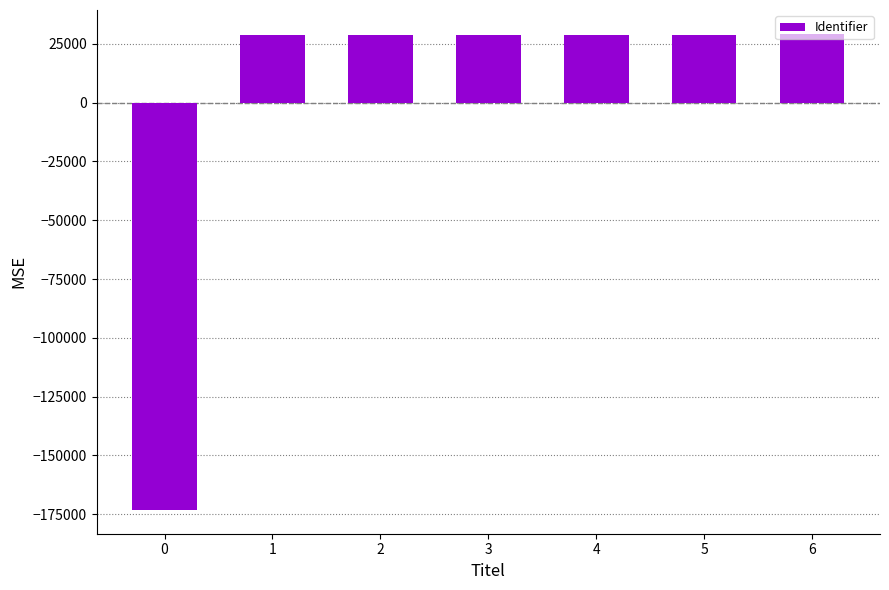

Read the value at 3.

28777.6